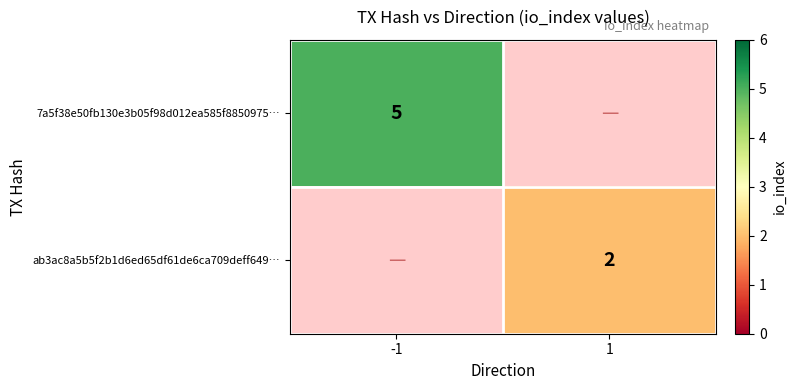

The ab3ac8a5b5f2b1d6ed65df61de6ca709deff649… series shows 2 at 1. True or false?

True